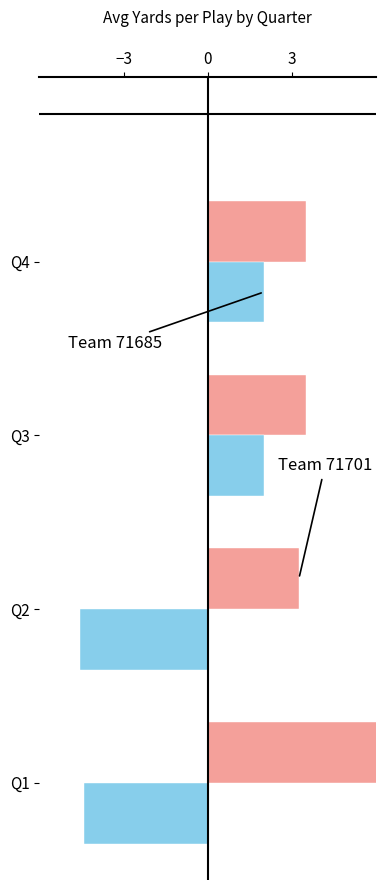

Reading left to right, list all the values displayed in this chart.

Team 71701 (positive): 7.0	3.2	3.5	3.5
Team 71685 (negative): -4.4	-4.6	2.0	2.0